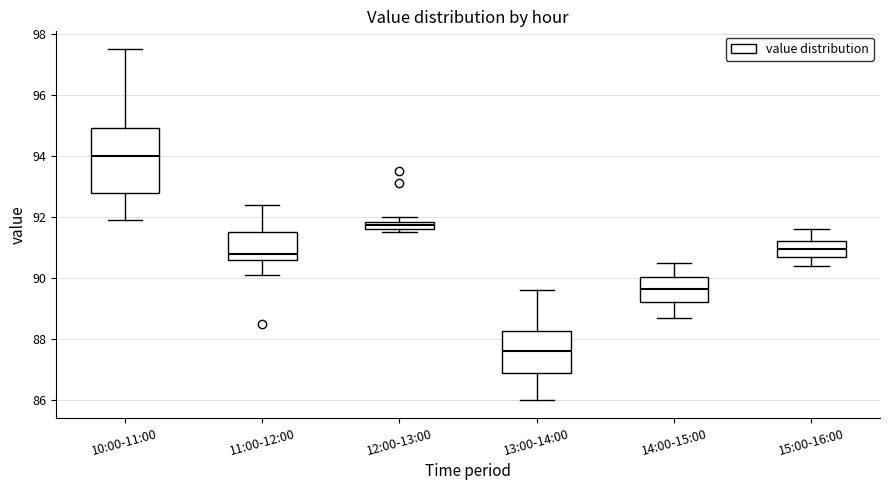

Where is the lower edge of the box for 12:00-13:00 on the y-axis? The values are not printed on the chart, so give them approximately, as read against the axis.

91.6